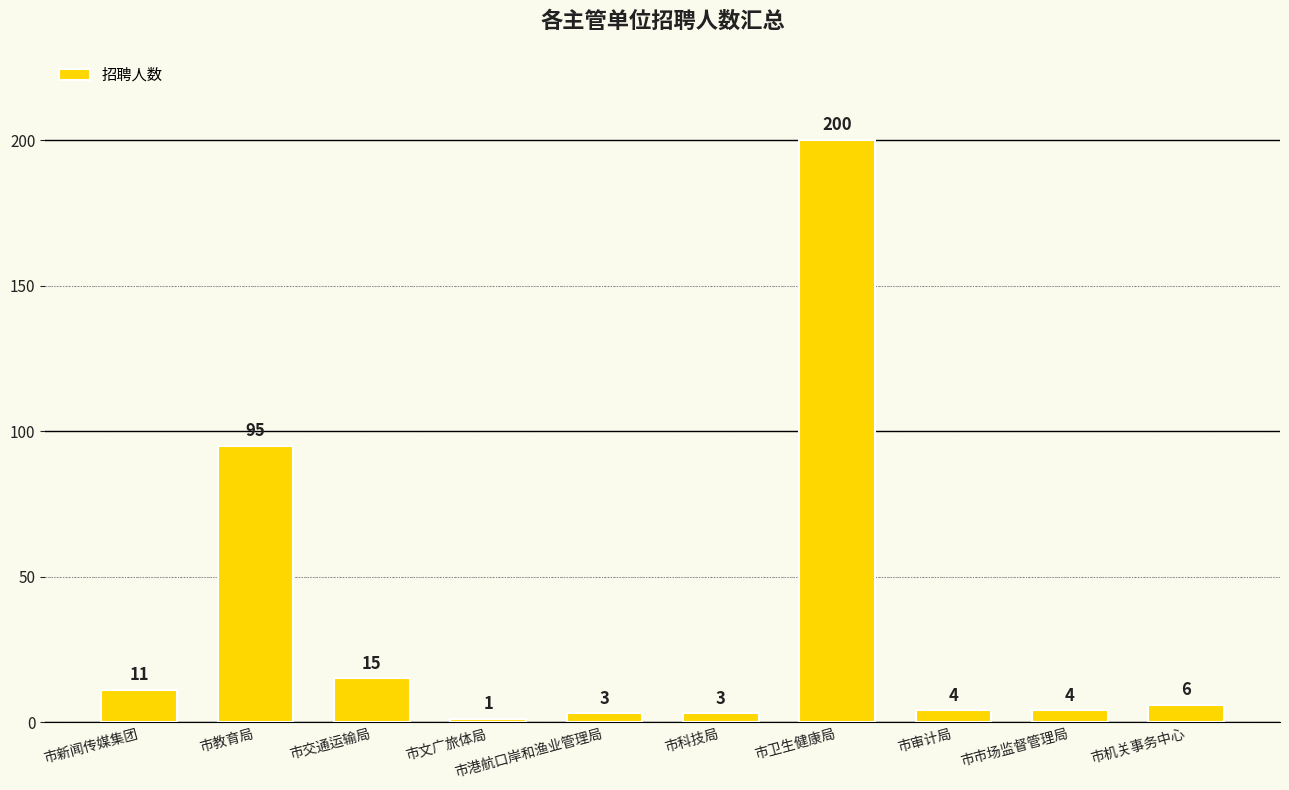

Is it true that the value at 市新闻传媒集团 is 11?

True